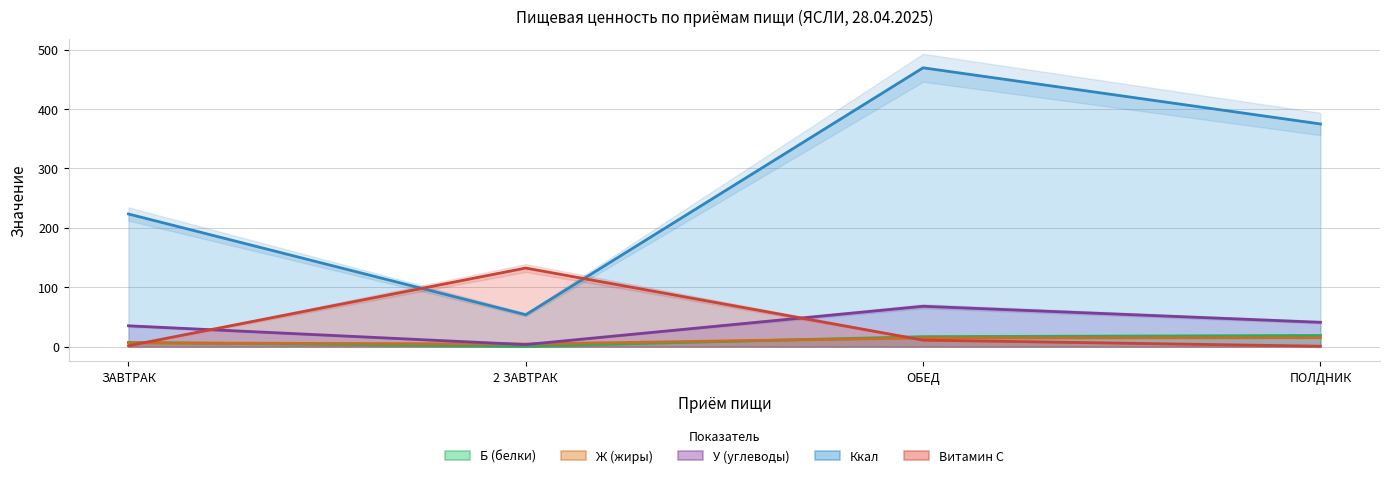

At how many categories does at least one series exceed 405?

1